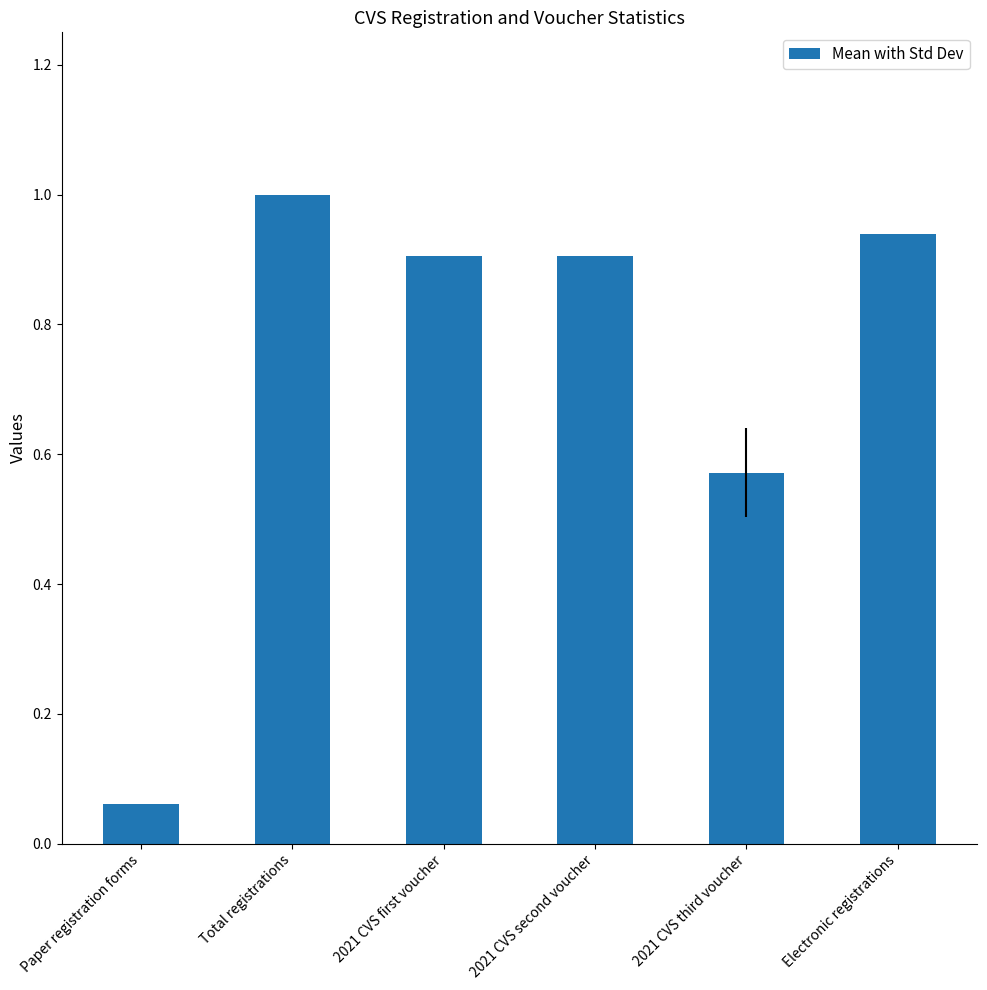

Which has a higher value, 2021 CVS first voucher or 2021 CVS third voucher?

2021 CVS first voucher